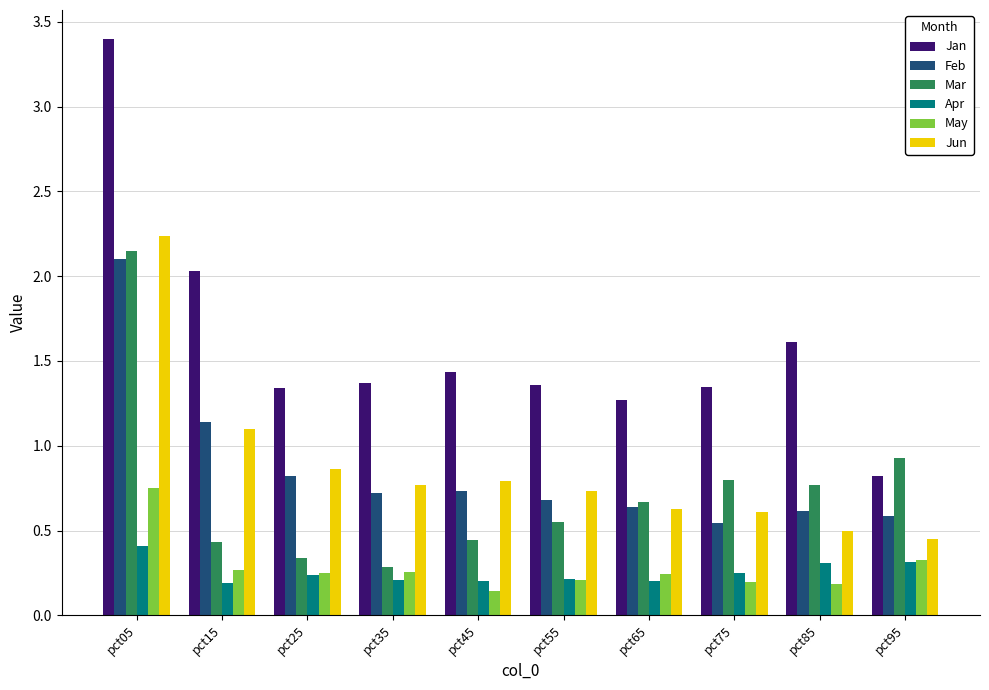

The Apr series shows 0.3 at pct95. True or false?

True